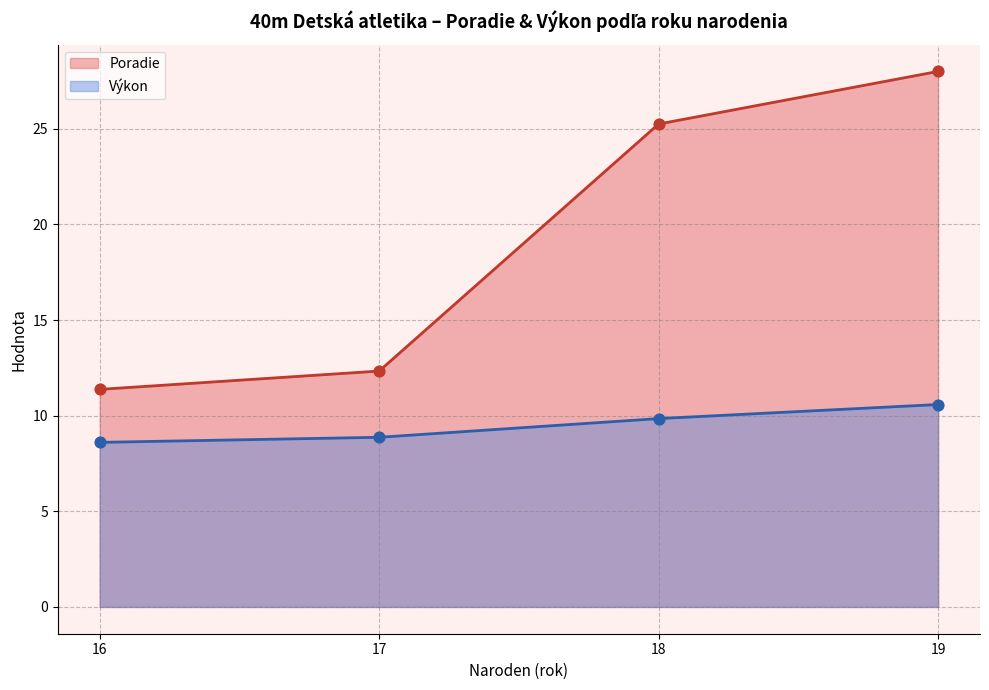

Which series contains the highest Y value?

Poradie